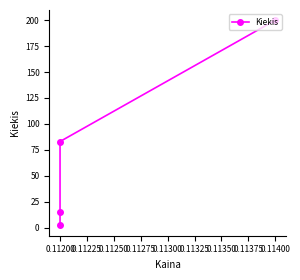

What value does the data have at 0.11400, to the nearest 10?

200